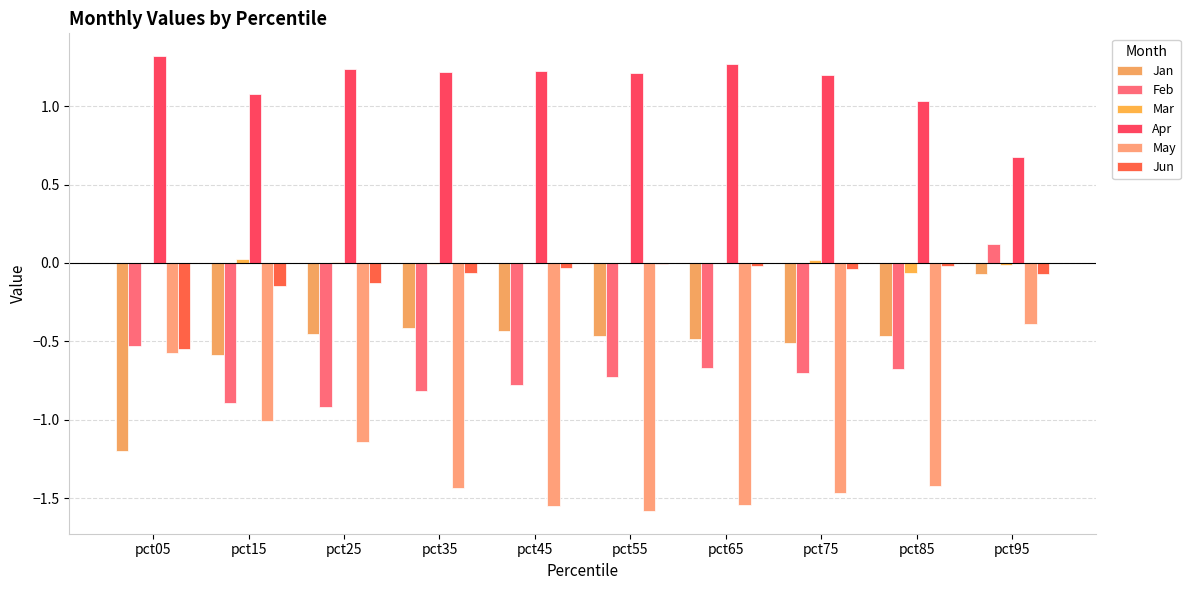

What is the total value across all series at pct35?

-1.5